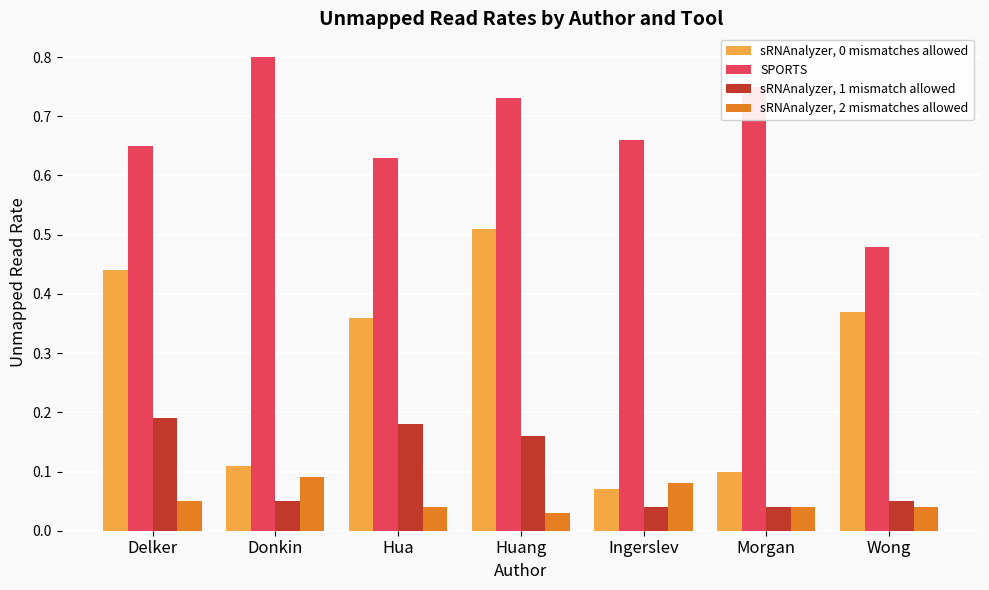

What position from the right is Morgan?

2